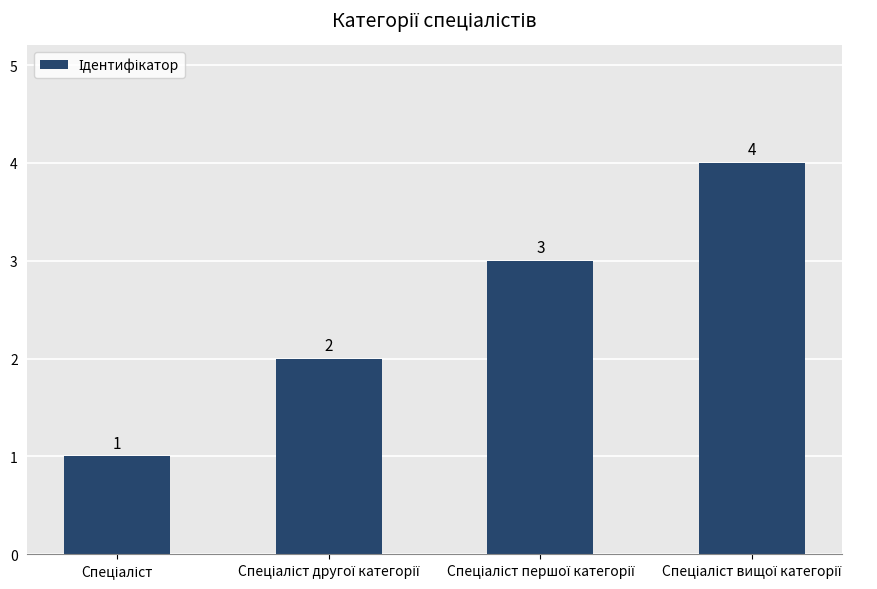

What is the sum of all values?

10